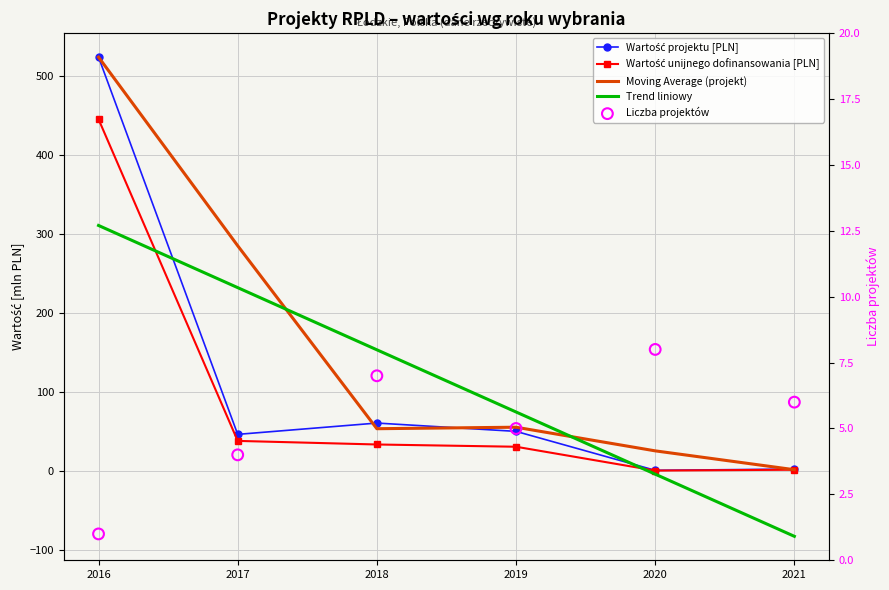

At how many categories does at least one series exceed 356?

1